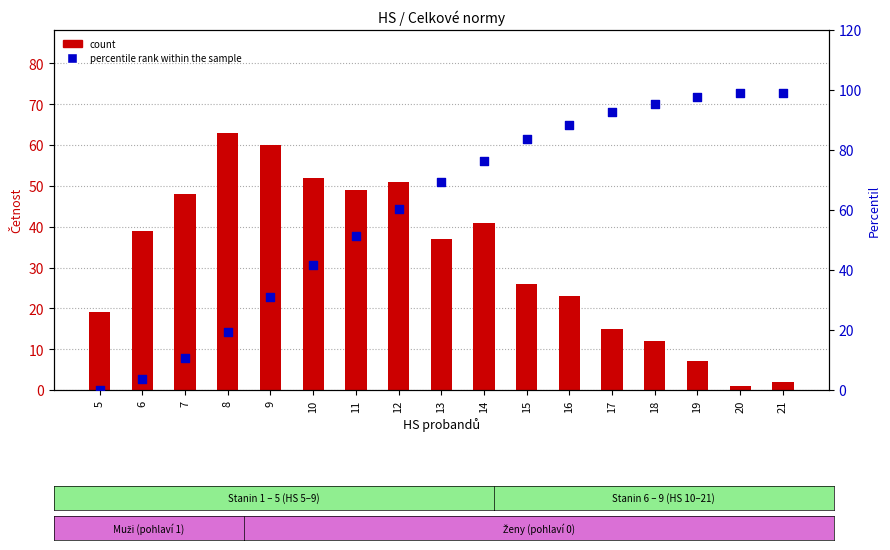

At which category is the sum across all series the highest?

14